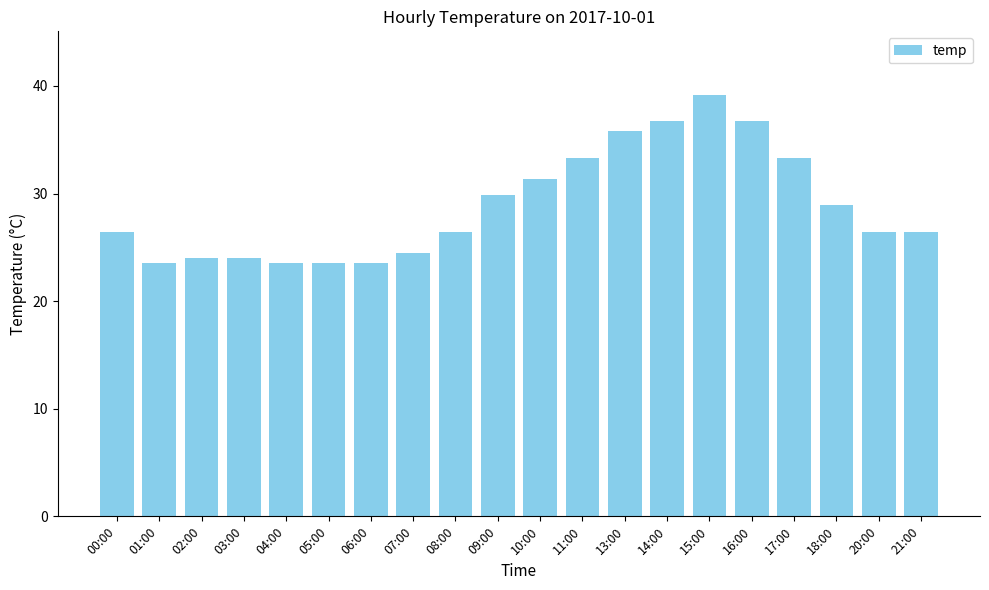

The chart shows a value of 26.5 at 00:00. True or false?

True